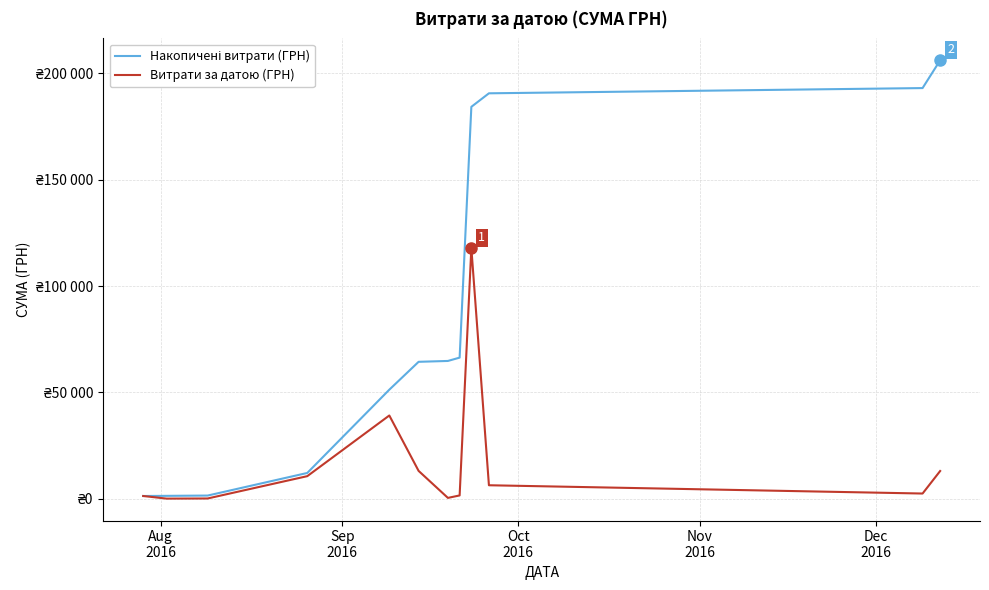

Does the chart have visible grid lines?

Yes